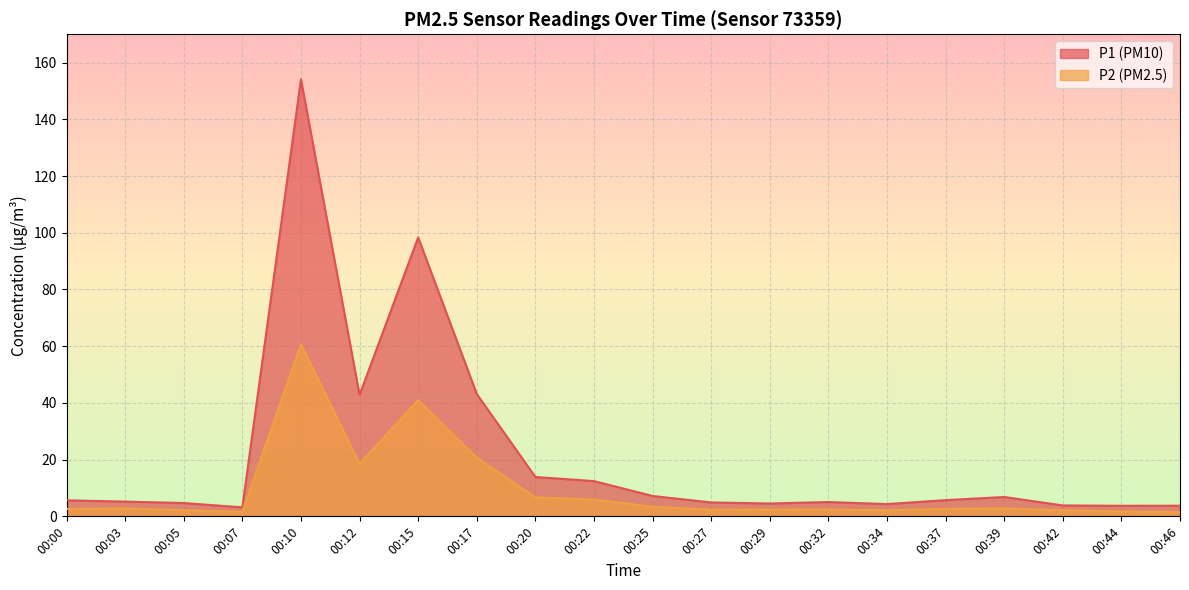

True or false: P1 has a value of 4.3 at 00:34.

True